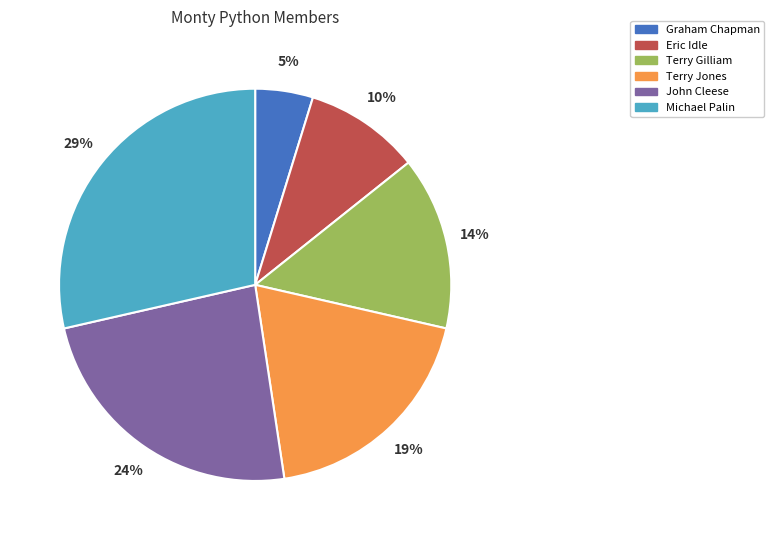

Between John Cleese and Terry Gilliam, which is larger?

John Cleese